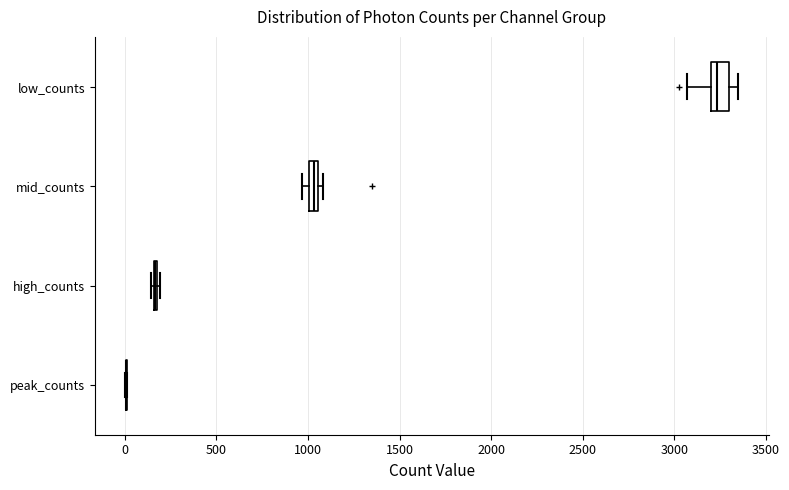

Which box is the widest, from its left edge to its right edge?

low_counts